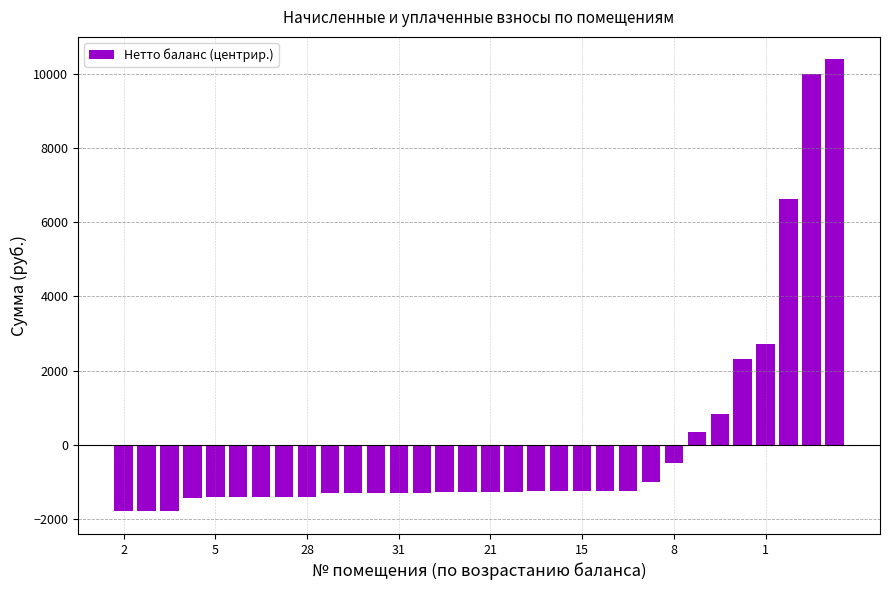

What is the minimum value shown in the chart?

-1797.1